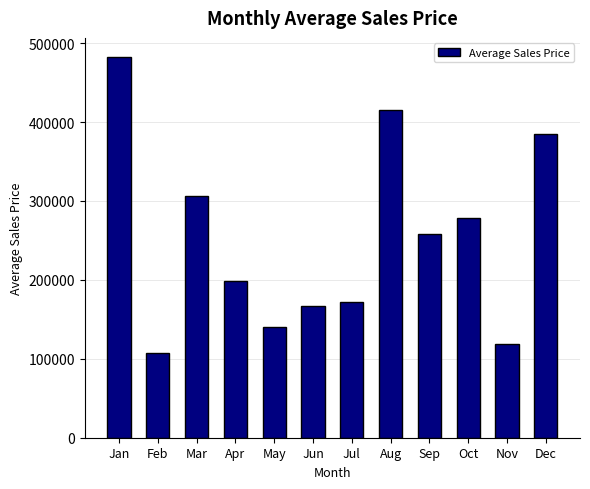

How many data points does each series have?

12